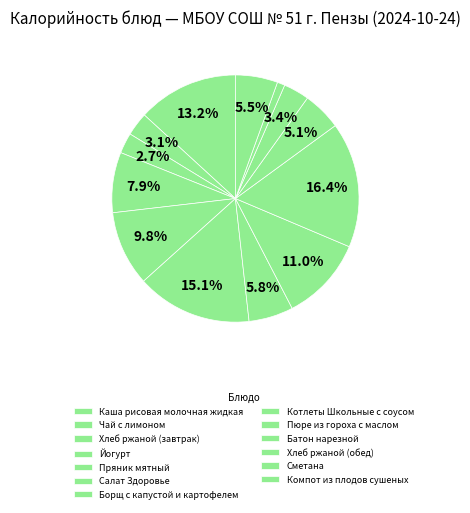

How many segments does this pie chart have?

13